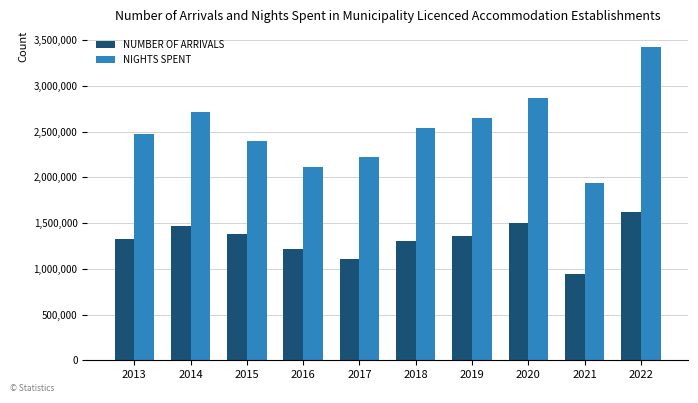

What is the total value across all series at 2019?

4012624